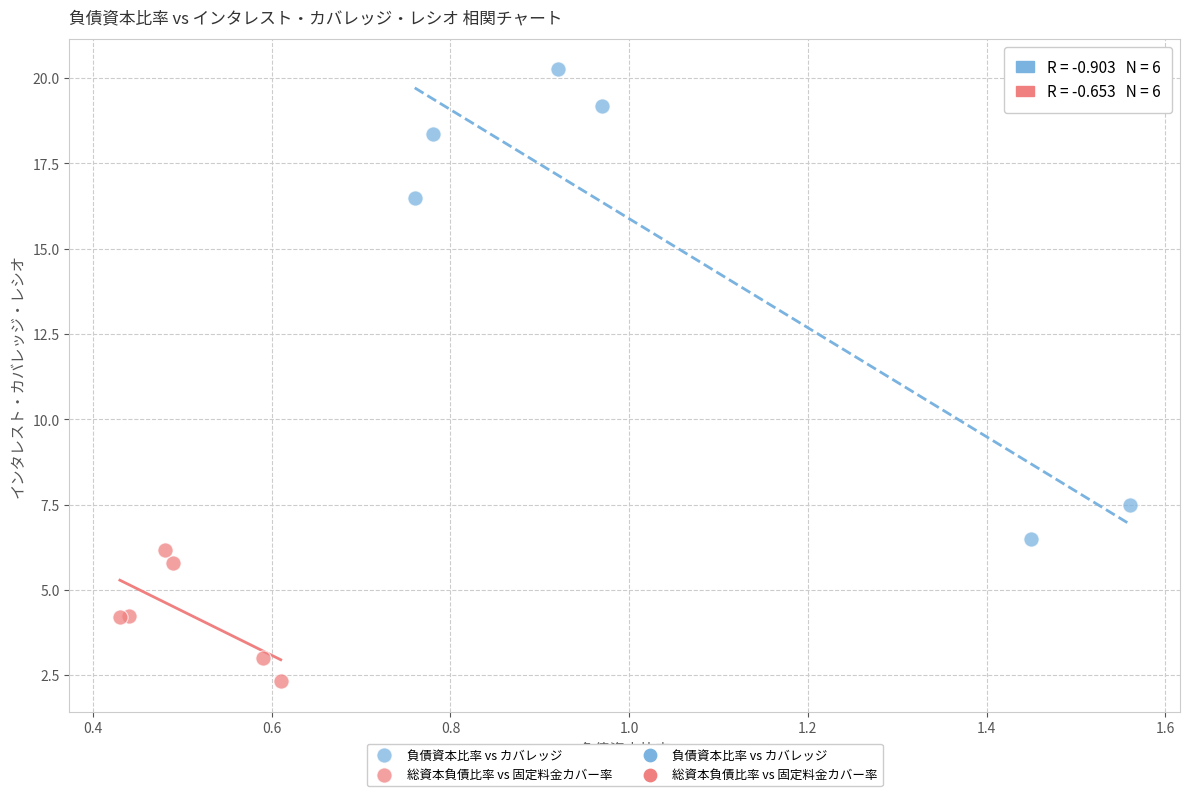

Which series reaches the maximum Y coordinate?

負債資本比率 vs カバレッジ